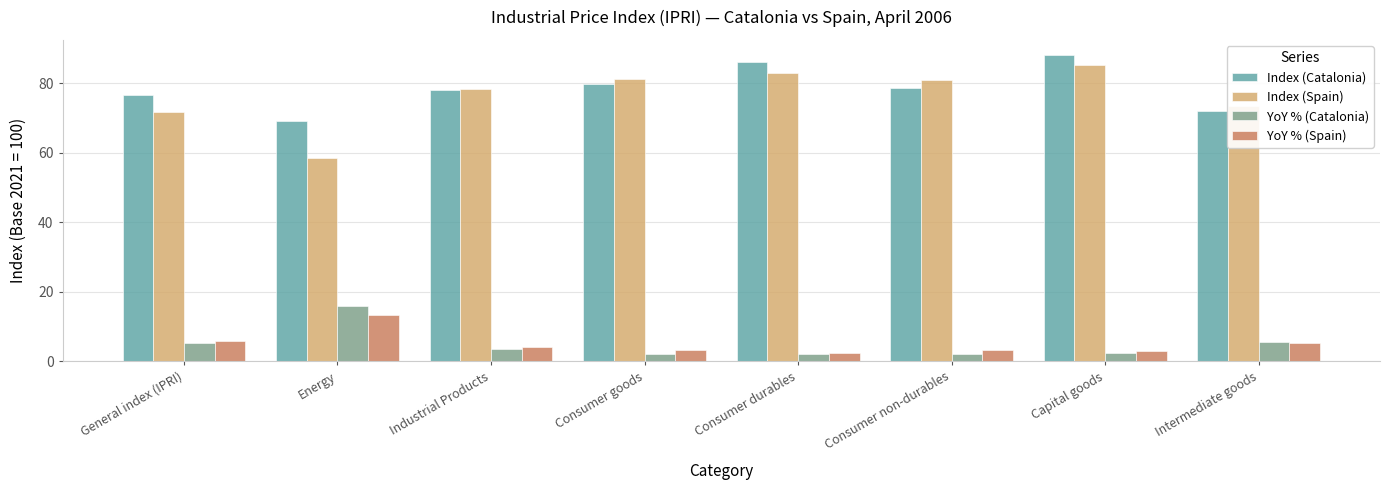

What is the approximate value of YoY % (Spain) at Capital goods?

2.9